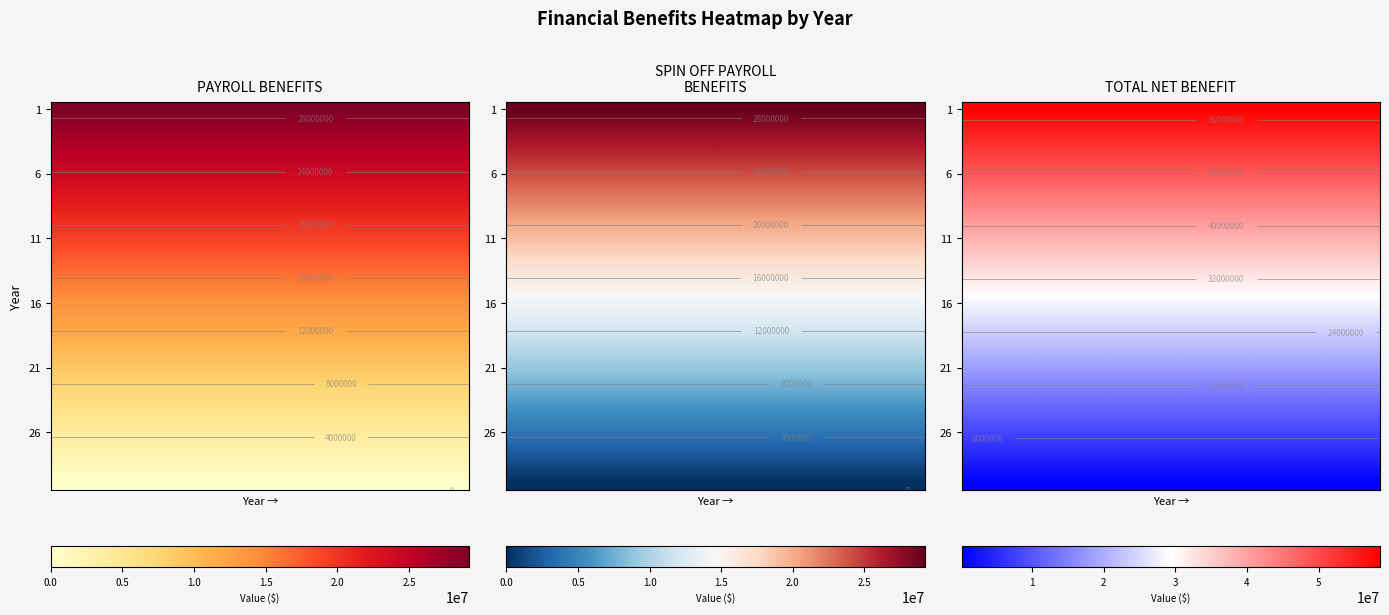

Which category has the highest value in the SPIN OFF PAYROLL BENEFITS series?

1